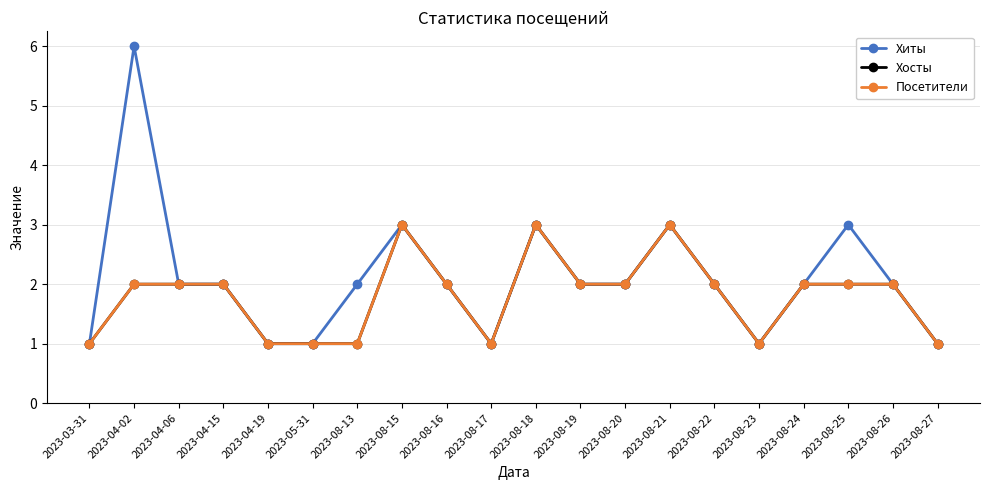

True or false: Хиты has a value of 0 at 2023-04-19.

False